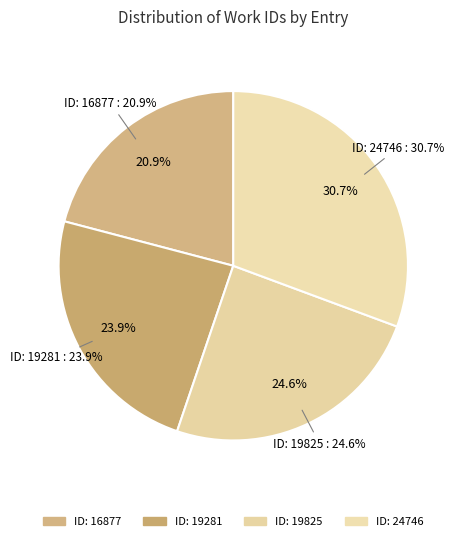

To the nearest percent, what percentage of the pie is Text 19825?

25%